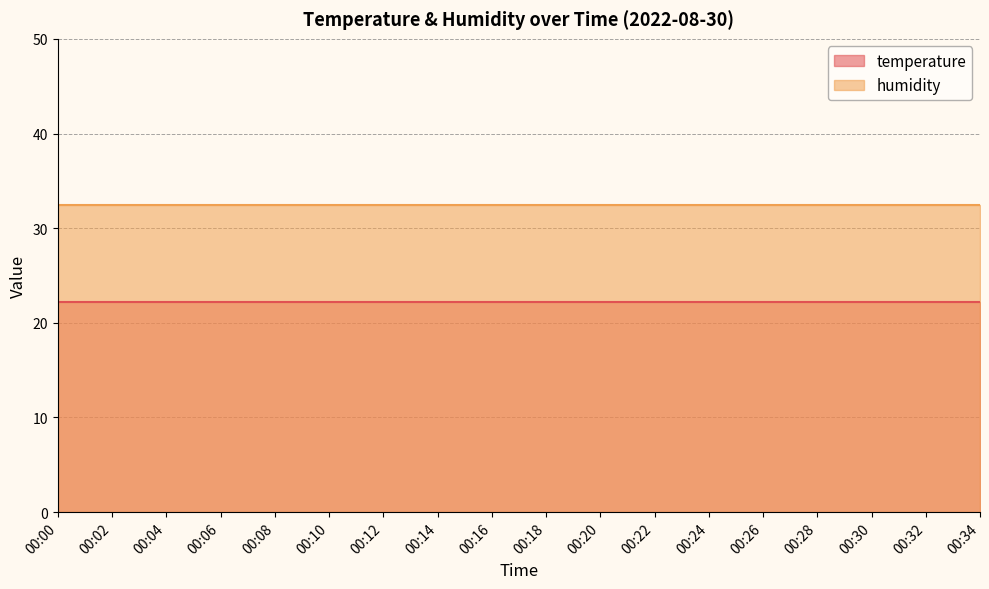

Does the chart display data point markers on the line(s)?

No